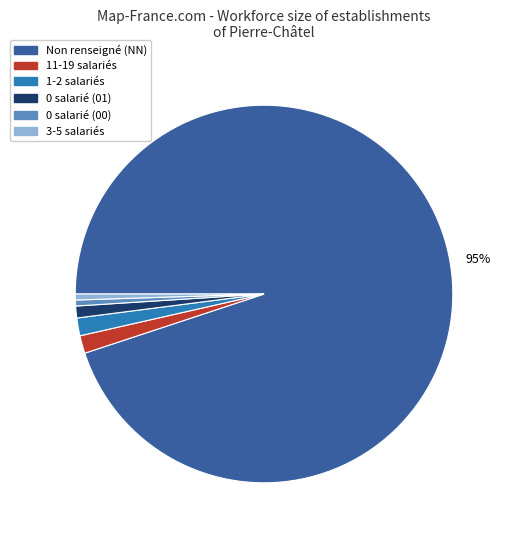

Is there any slice that represents more than half of the pie?

Yes